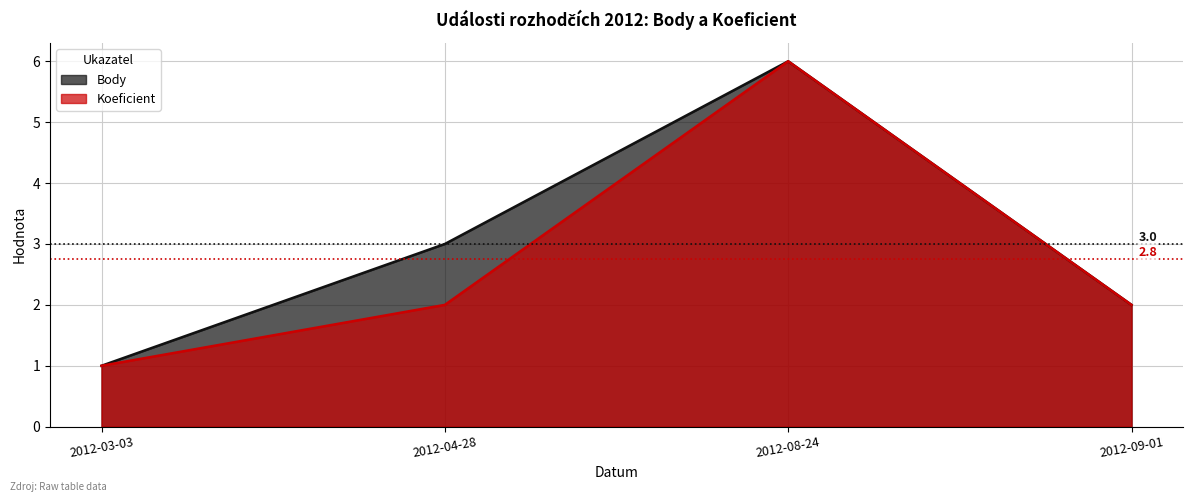

What position from the right is 2012-08-24?

2